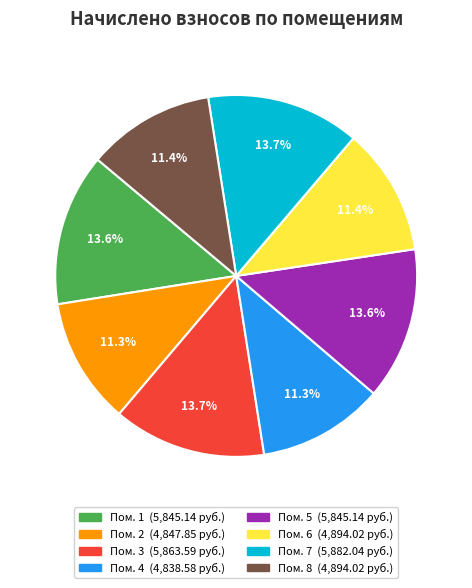

Count the number of slices in the pie.

8